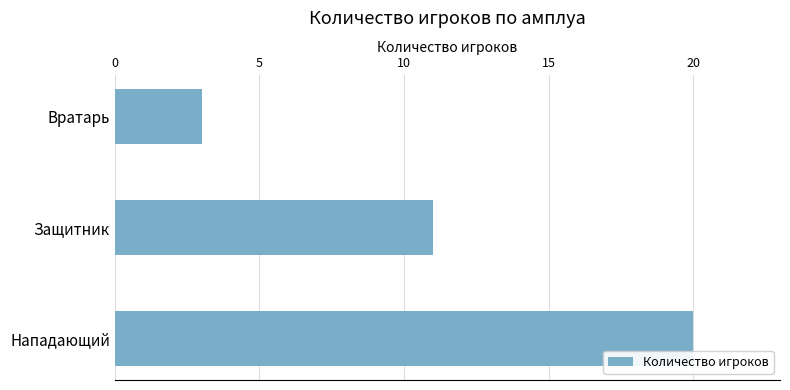

What is the greatest value displayed?

20